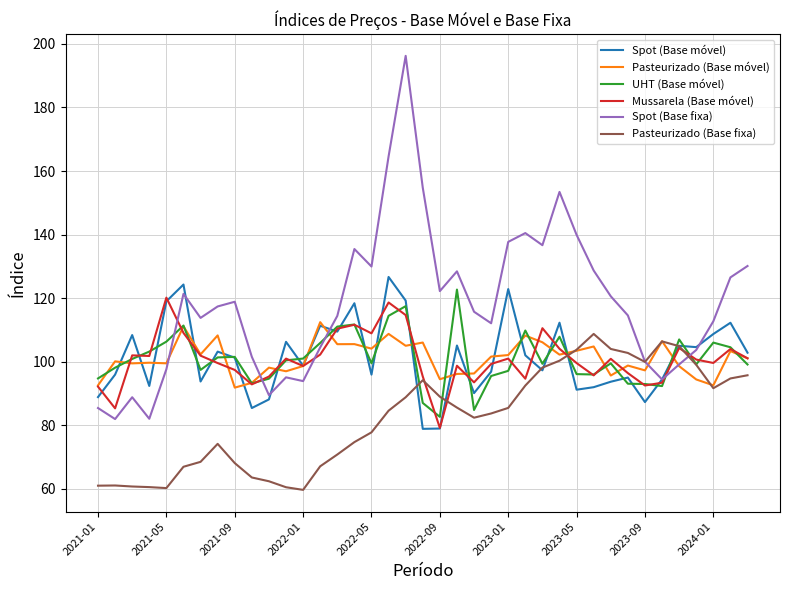

Which series has the largest total across all categories?

Spot (Base fixa)